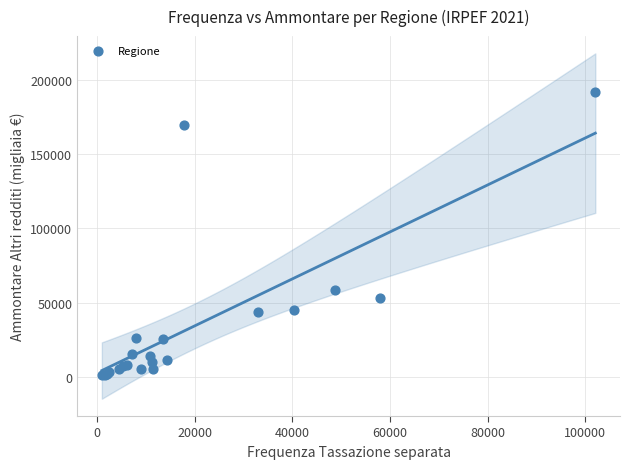

What Y value in the scatter plot is closest to 96577?

58570